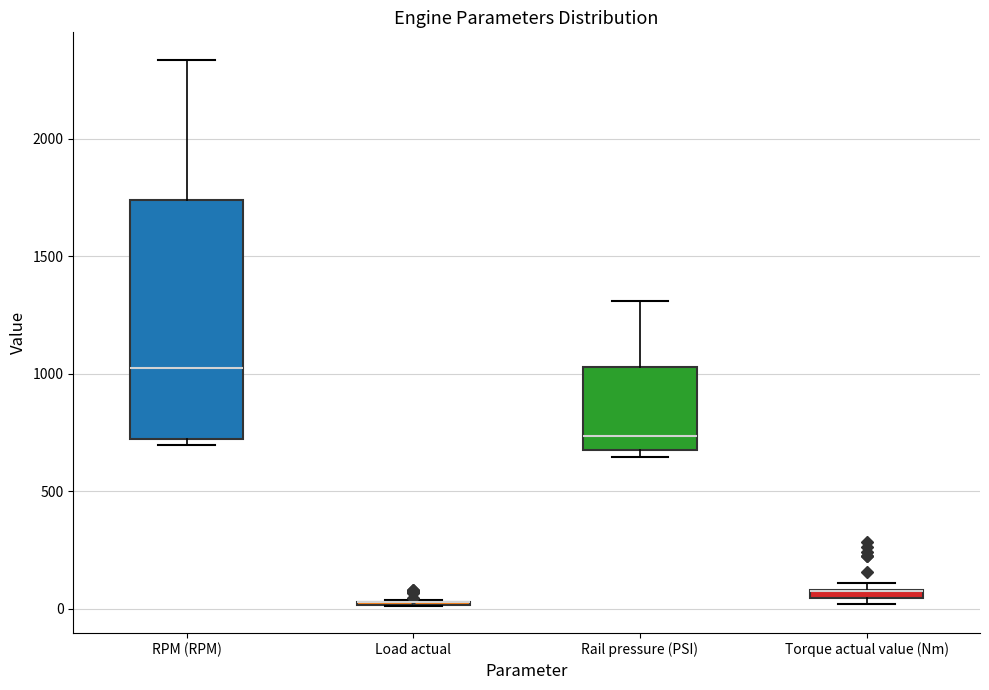

Which box is the tallest, from its lower edge to its upper edge?

RPM (RPM)